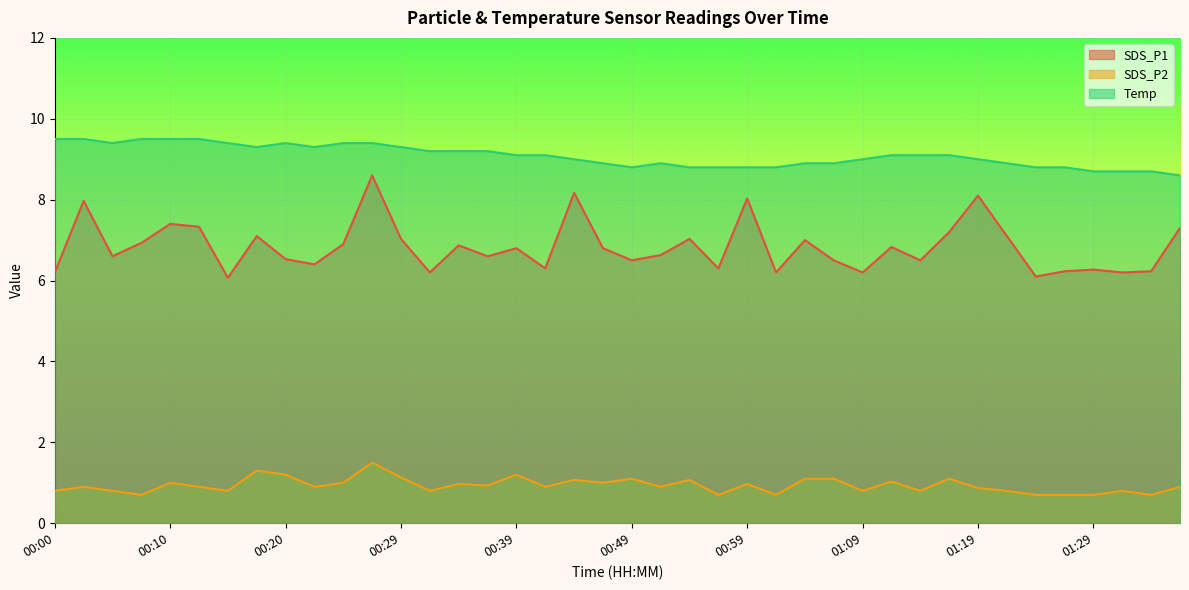

Is it true that Temp equals 2.4 at 00:15?

False